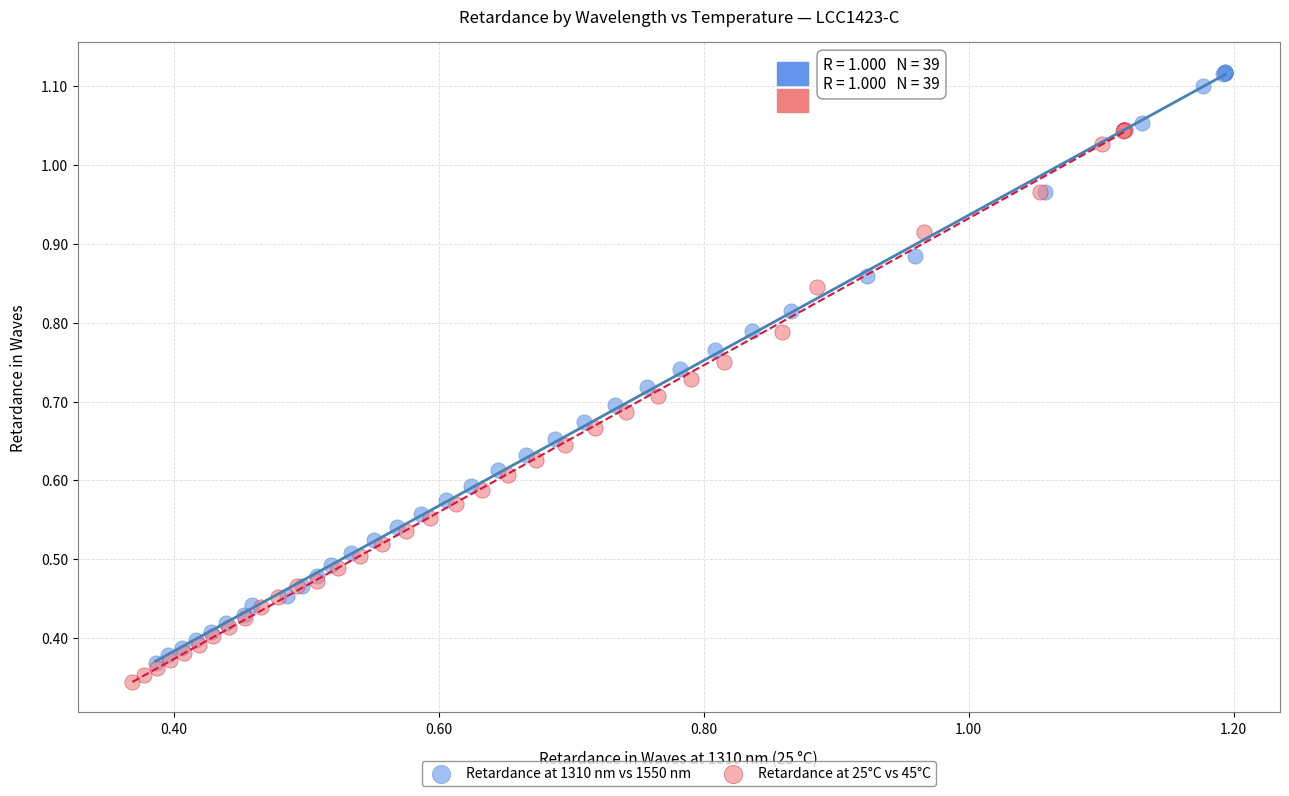

Which series contains the highest Y value?

Retardance at 1310 nm vs 1550 nm